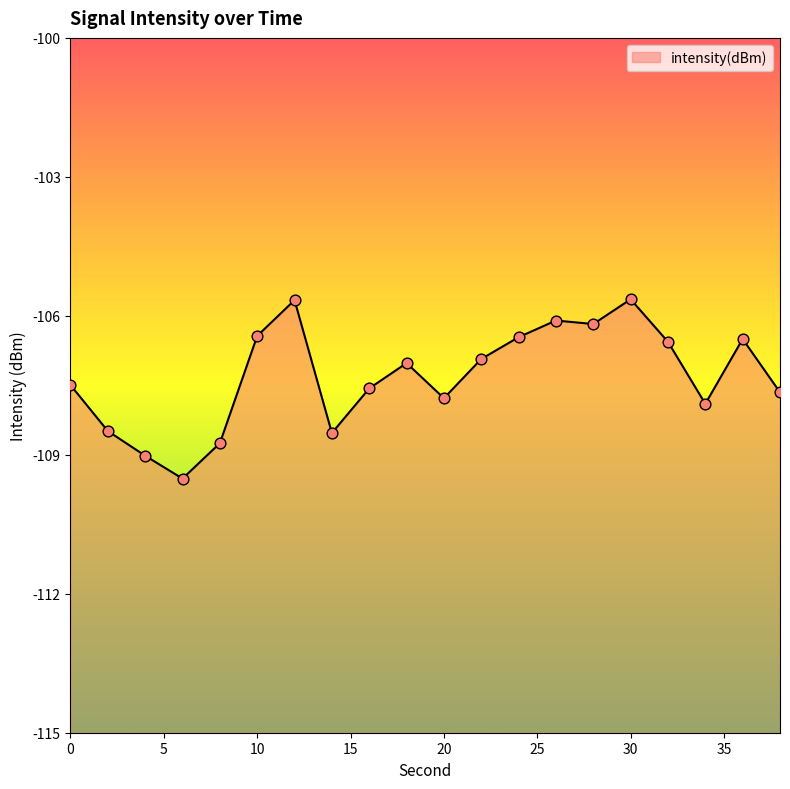

Which has a higher value, 12 or 18?

12